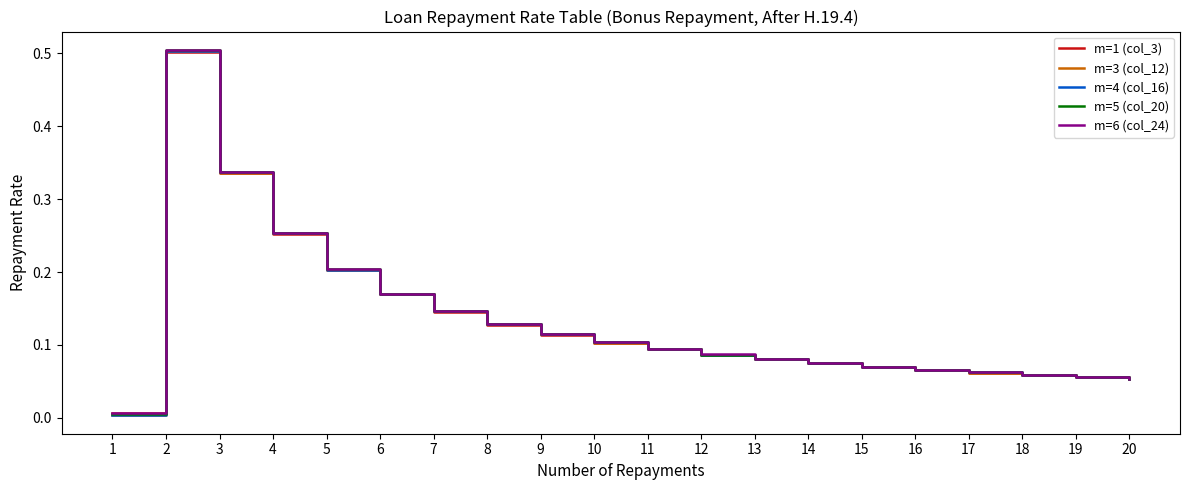

The value of m=6 (col_24) at 3 is 0.6. True or false?

False